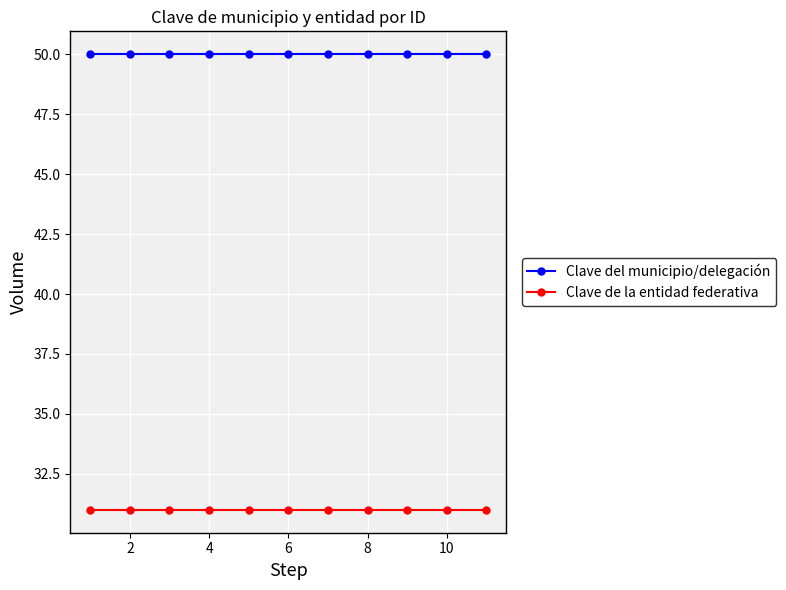

What is the maximum value shown in the chart?

50